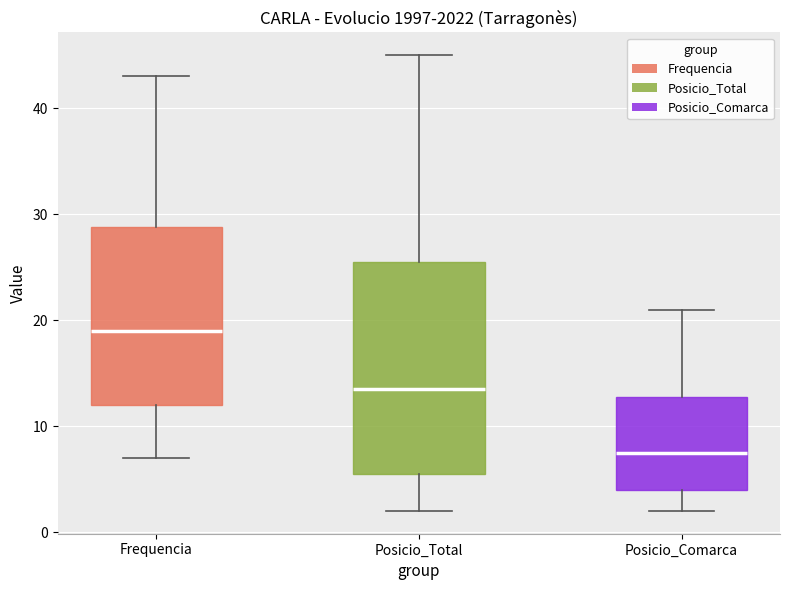

Reading left to right, read every box against the y-axis: the position of its median line, the range the box covers, and the ends of its whiskers. The values are not printed on the chart, so give them approximately, as read against the axis.

Frequencia: median 19, box 12 to 29, whiskers 7 to 43
Posicio_Total: median 14, box 6 to 26, whiskers 2 to 45
Posicio_Comarca: median 8, box 4 to 13, whiskers 2 to 21